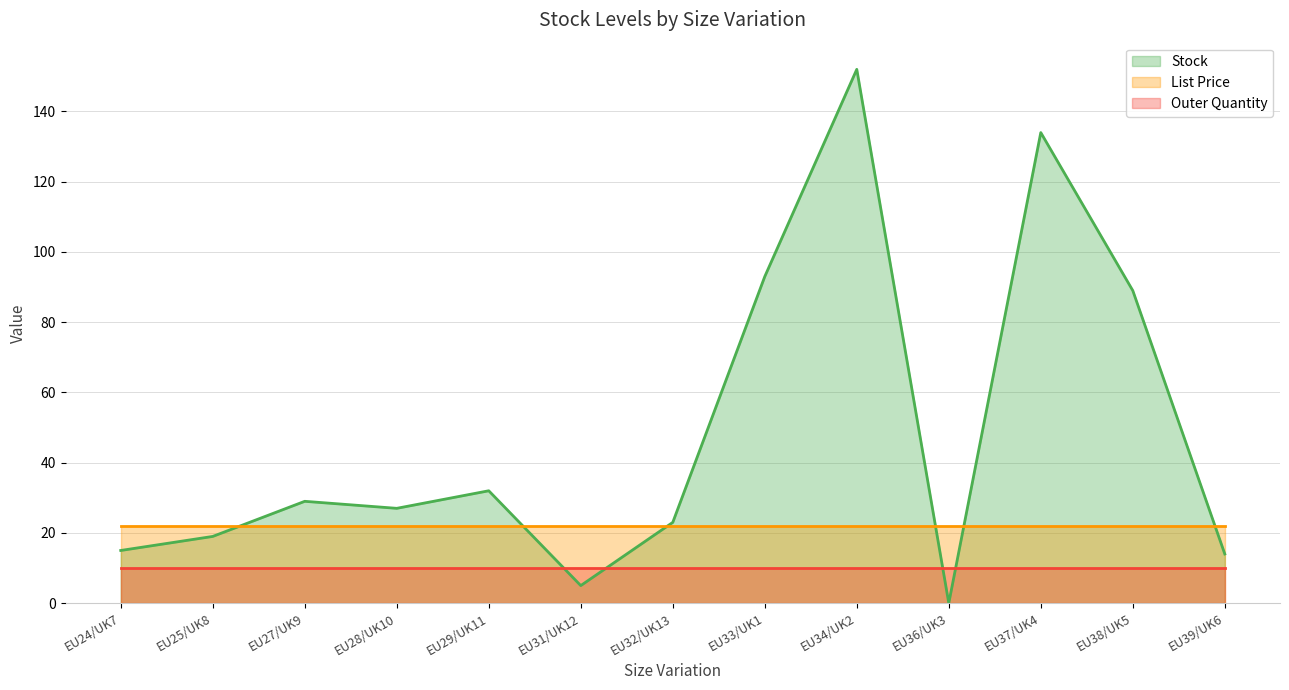

How many intersections are there between List Price and Stock?

6